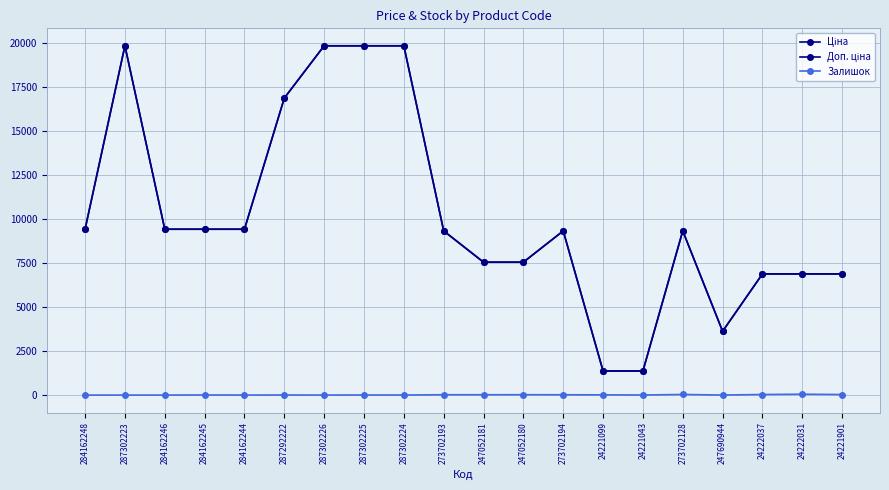

How many distinct data groups are displayed?

3